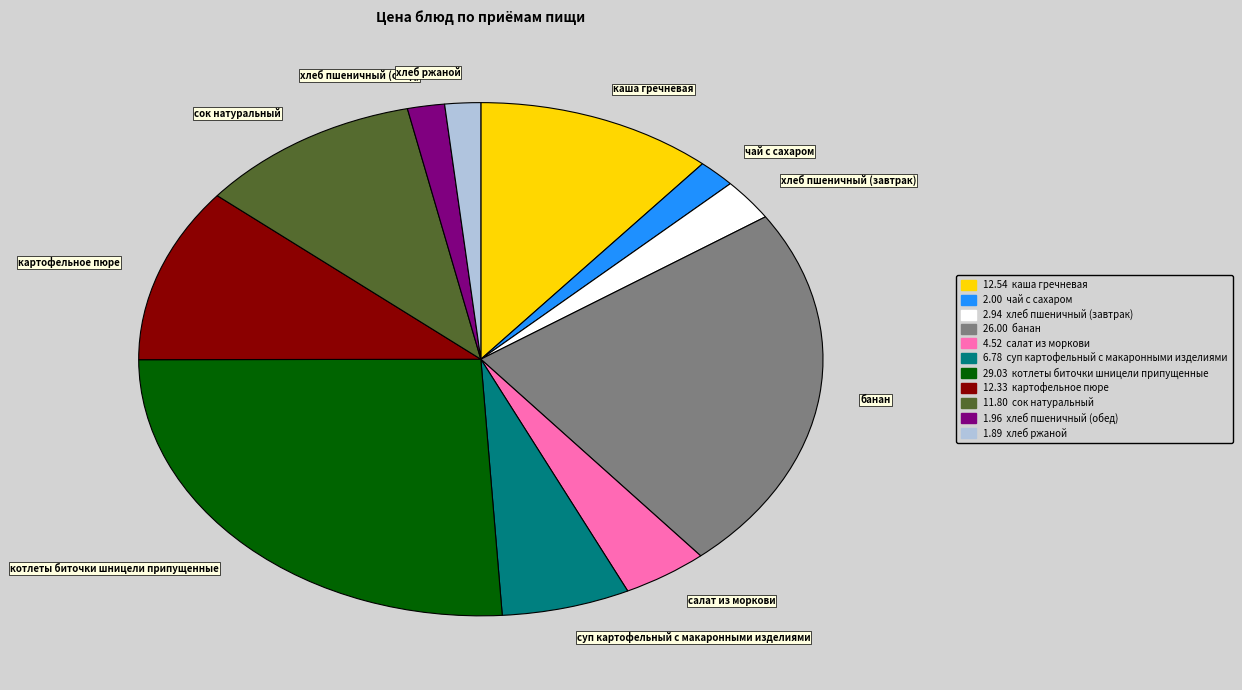

Which has a higher value, хлеб пшеничный (обед) or котлеты биточки шницели припущенные?

котлеты биточки шницели припущенные